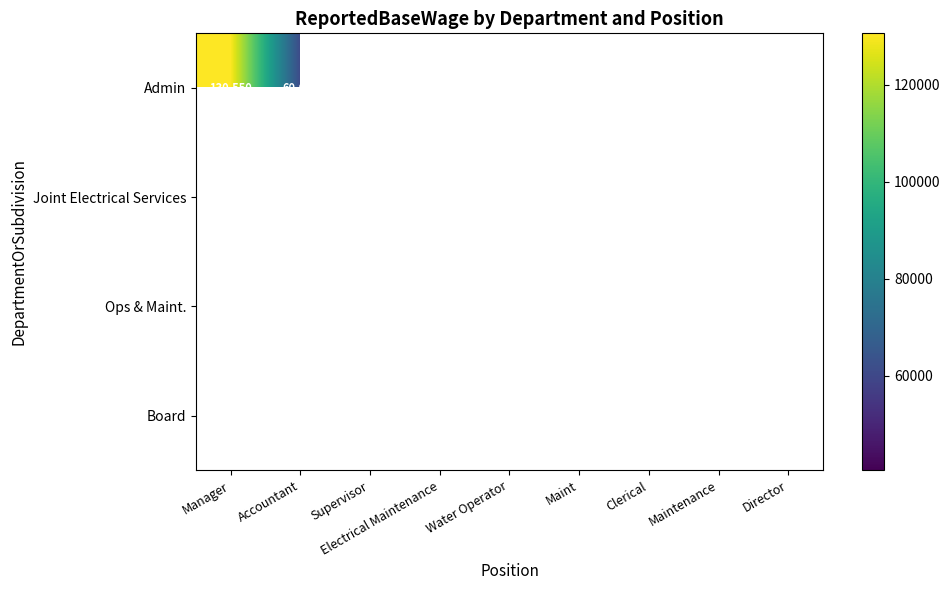

At how many categories does at least one series exceed 117362?

1